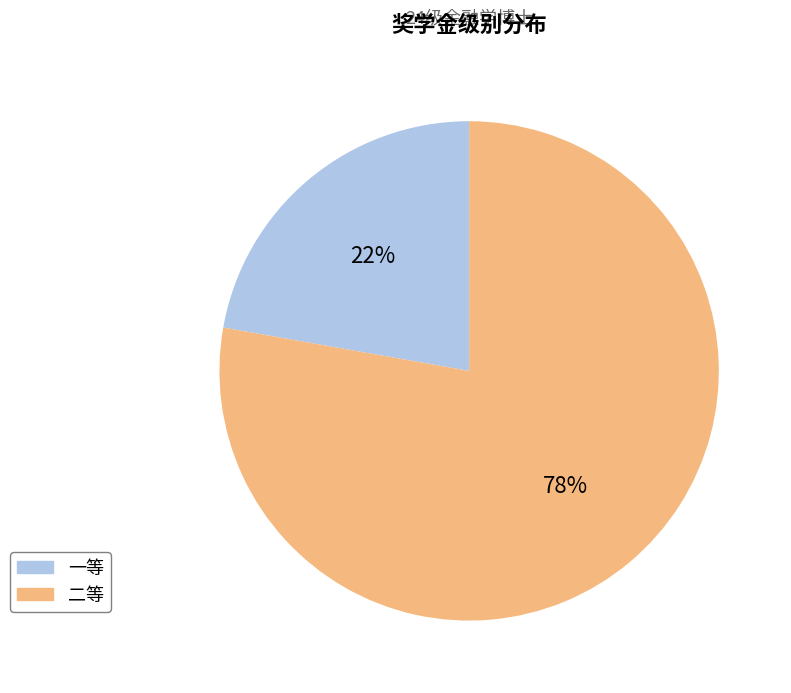

What is the majority slice?

二等